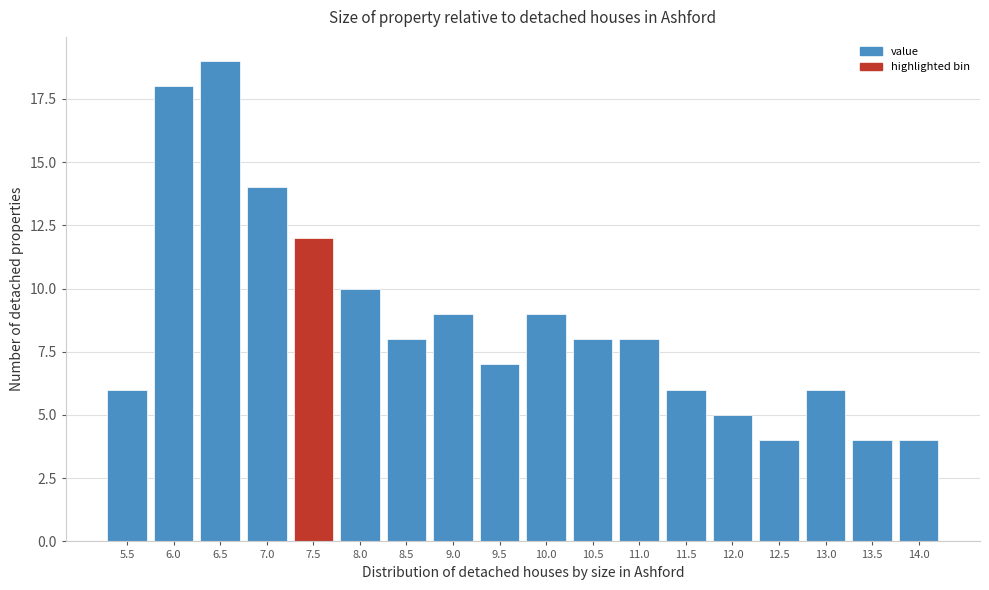

Reading left to right, extract all data points from this chart.

6	18	19	14	12	10	8	9	7	9	8	8	6	5	4	6	4	4